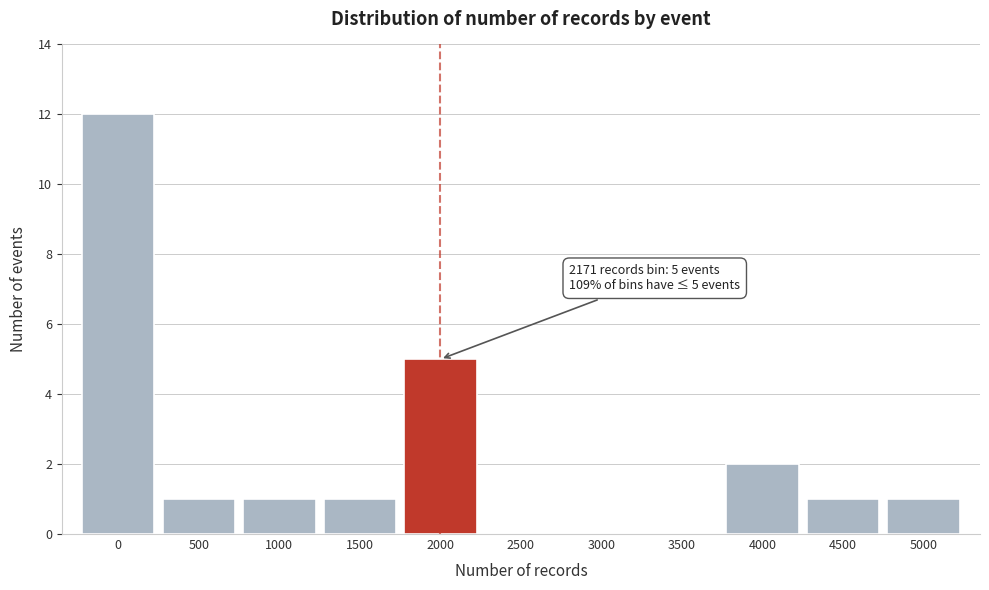

Reading right to left, list all the values displayed in this chart.

5000=1	4500=1	4000=2	3500=0	3000=0	2500=0	2000=5	1500=1	1000=1	500=1	0=12